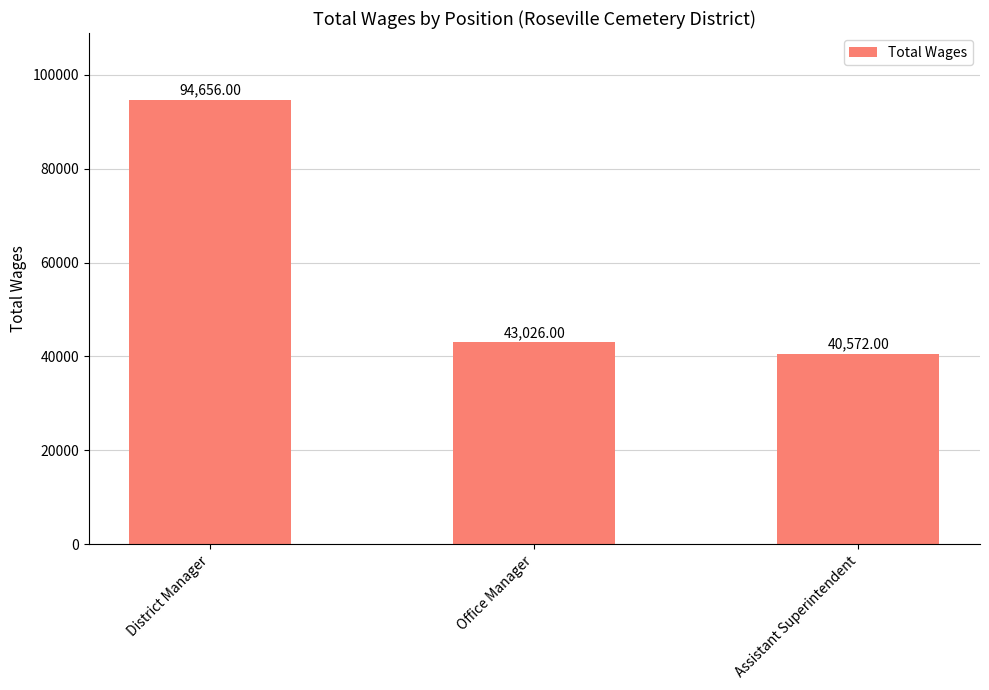

Is it true that the value at District Manager is 94656?

True